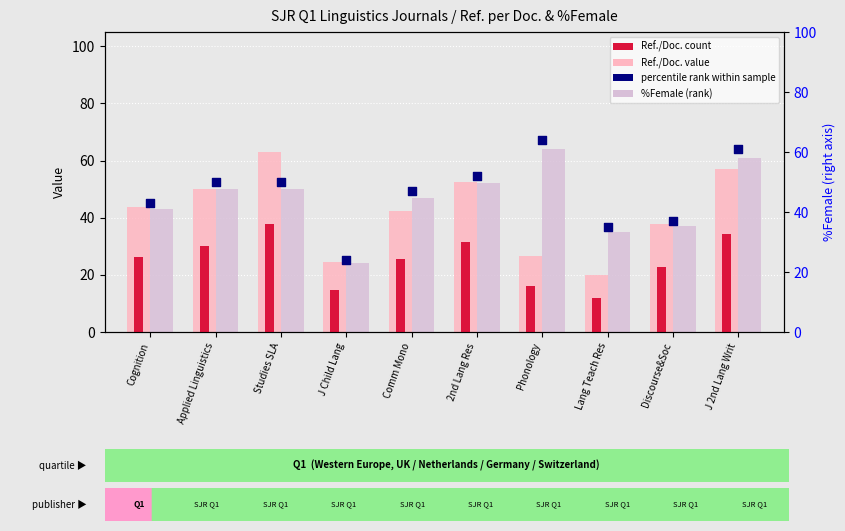

Which series reaches the minimum Y coordinate?

Ref./Doc. (count proxy)